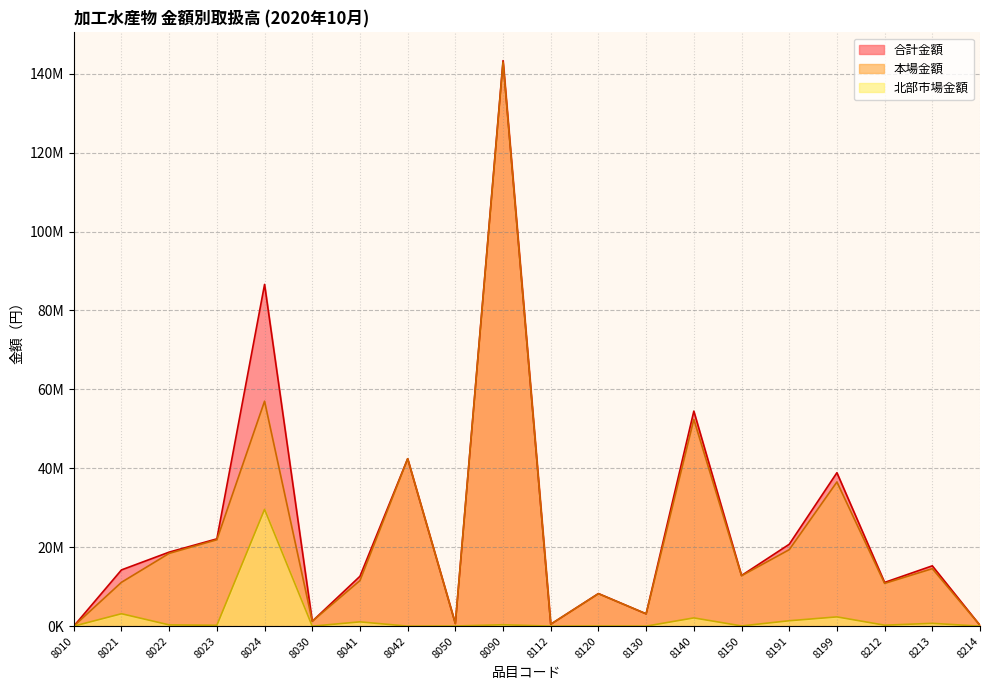

Where is 合計金額 nearest to the value 71659008?

8024